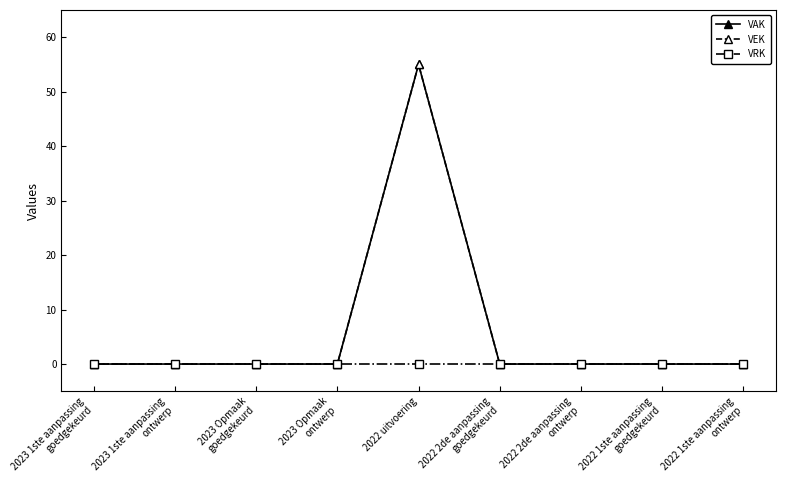

What is the label of the 8th point from the right?

2023 1ste aanpassing
ontwerp